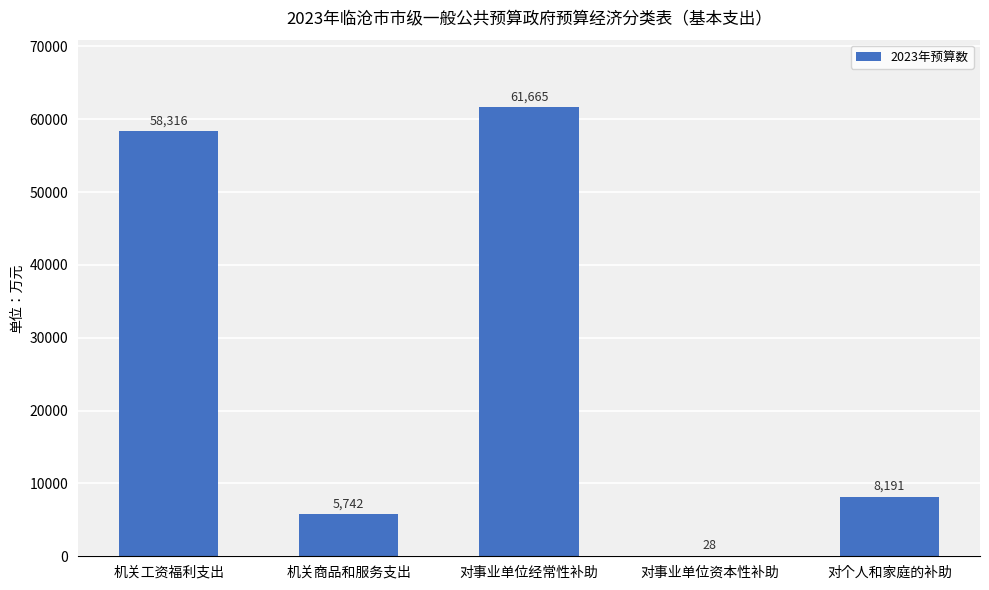

The value at 机关工资福利支出 is 58316. True or false?

True